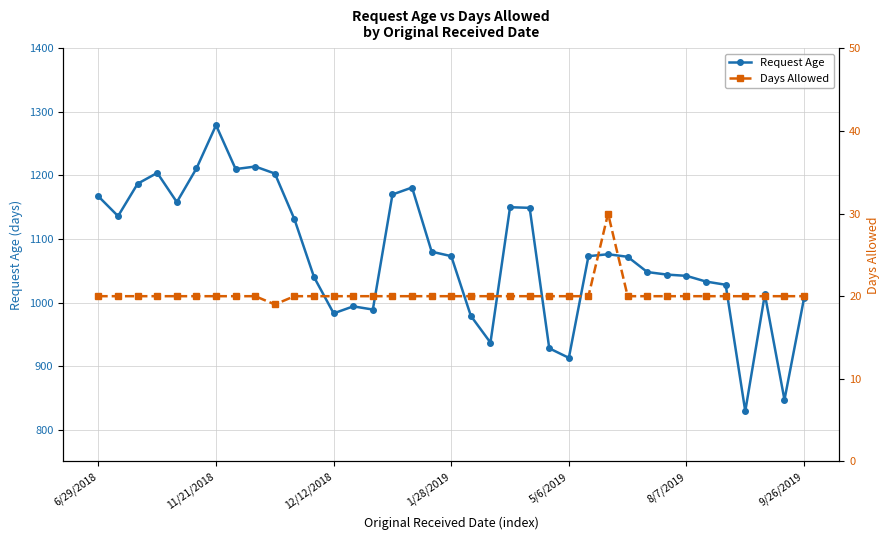

True or false: Days Allowed and Request Age cross at least once.

False